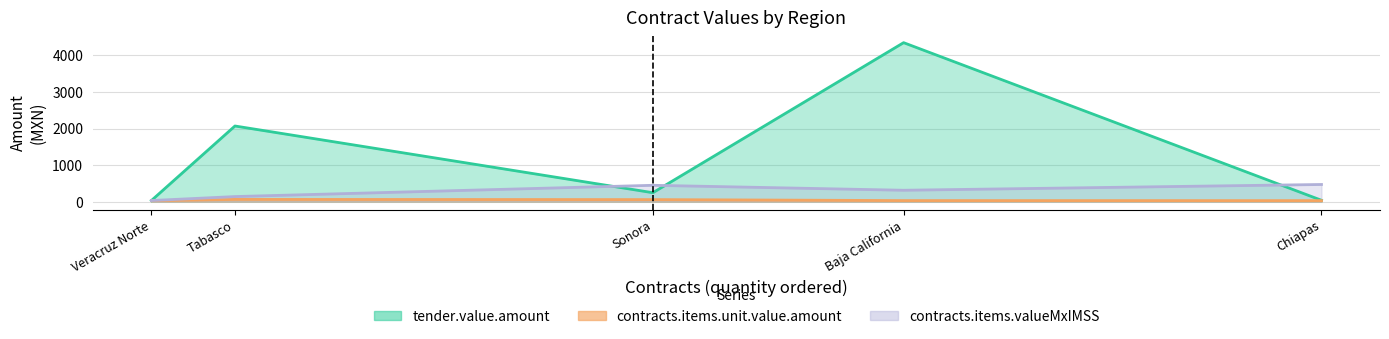

What is the sum of all tender.value.amount values?

6730.2